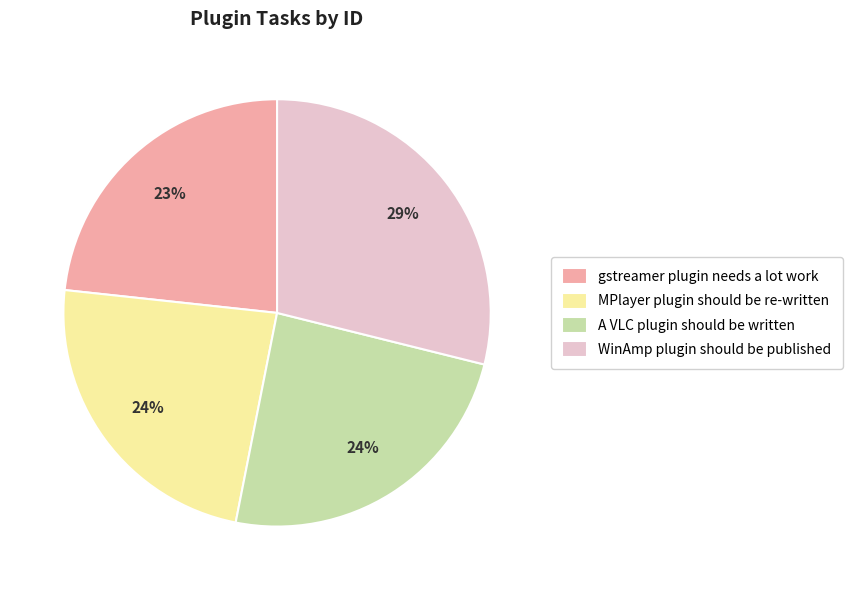

What percentage is the A VLC plugin should be written slice, to the nearest percent?

24%